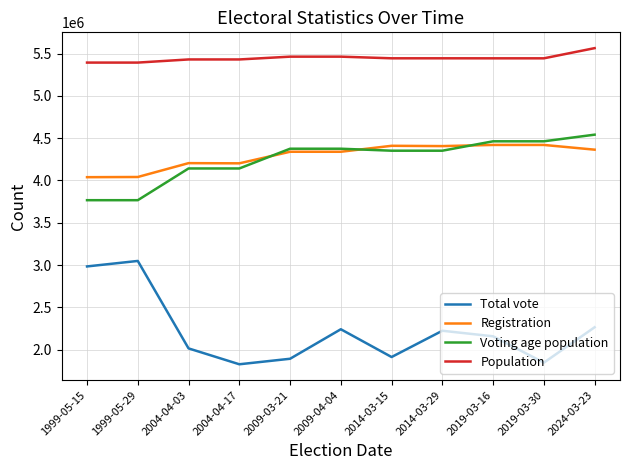

At which category is the sum across all series the highest?

2024-03-23